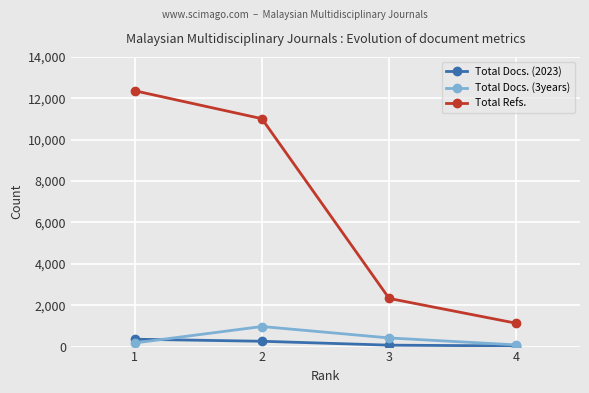

At 3, list the series in order from largest to smallest.

Total Refs., Total Docs. (3years), Total Docs. (2023)